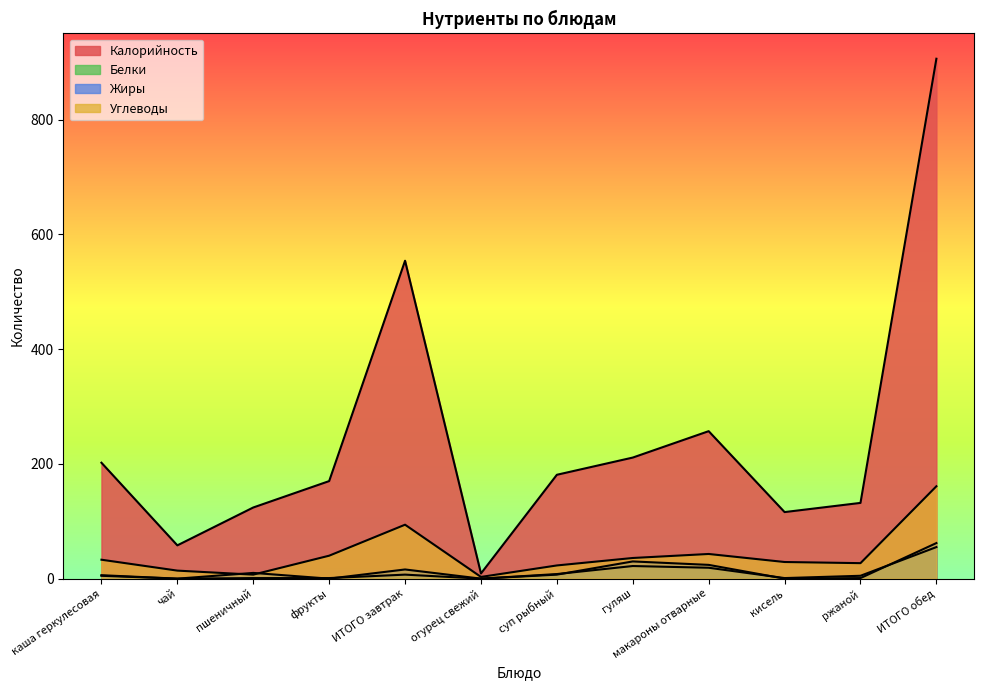

At which label is Белки closest to 27?

гуляш